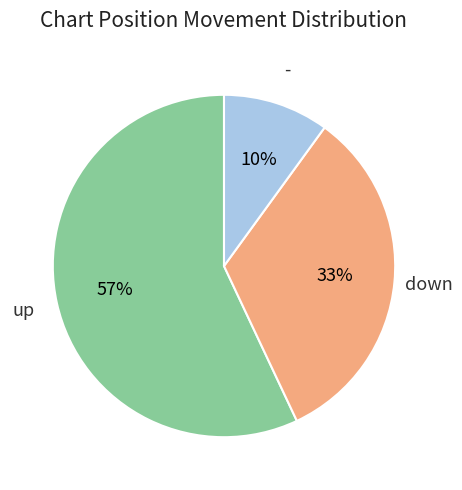

To the nearest percent, what is the average slice percentage?

33%